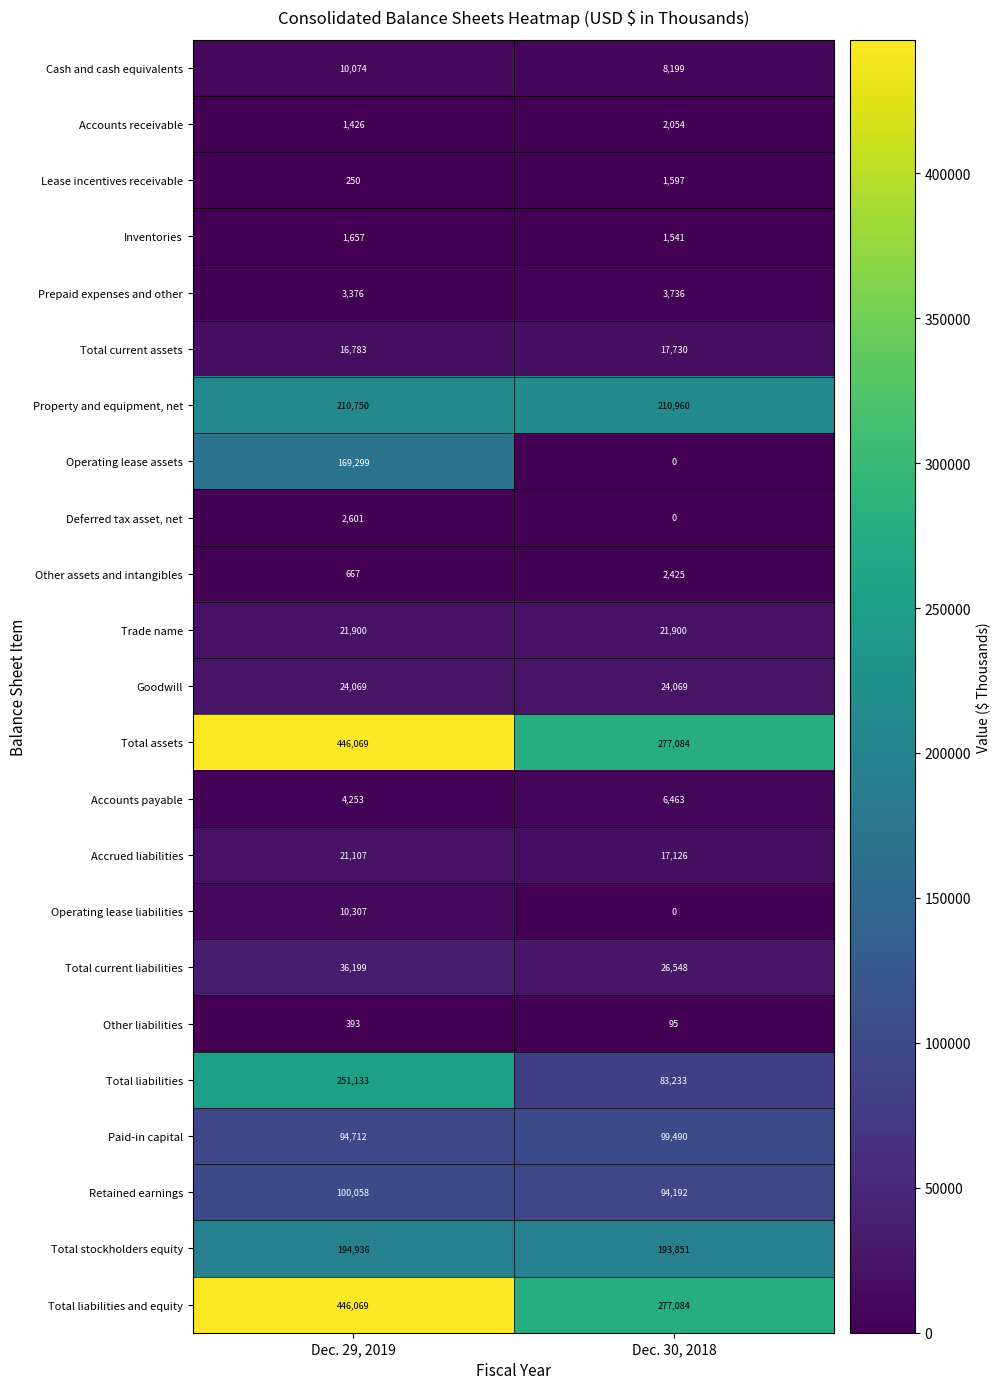

Between Dec. 29, 2019 and Dec. 30, 2018, which series saw the biggest shift?

Operating lease assets